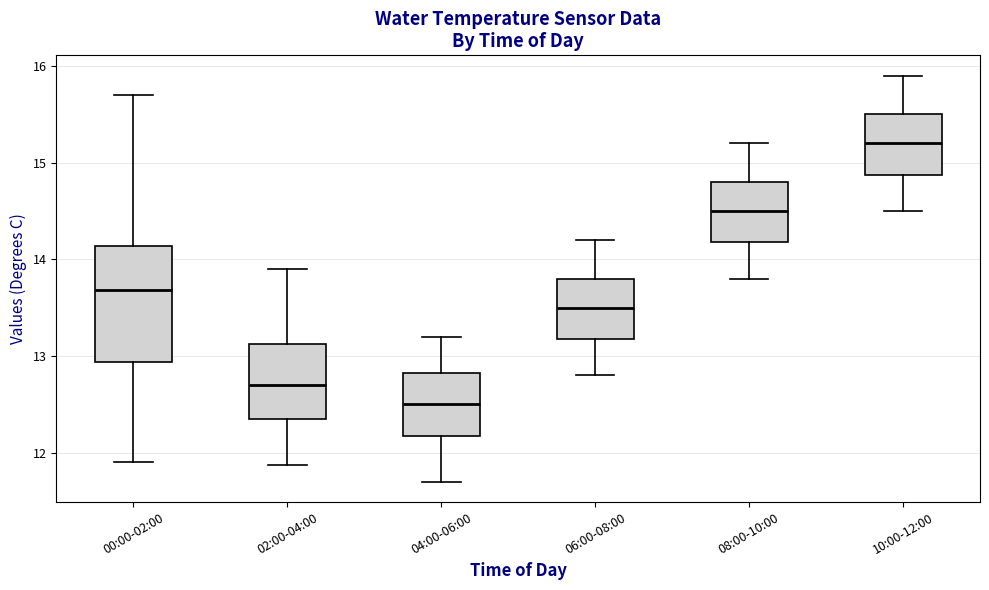

Which box's median line is the lowest?

04:00-06:00